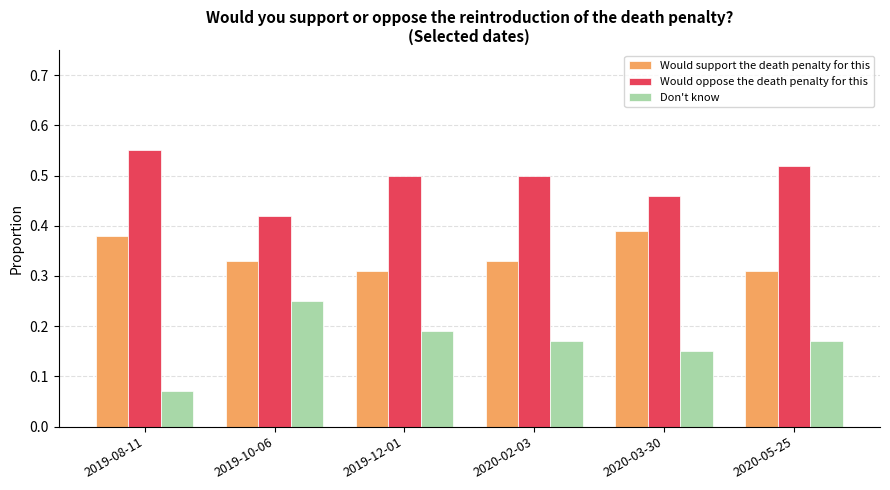

The value of Would oppose the death penalty for this at 2020-03-30 is 0.2. True or false?

False